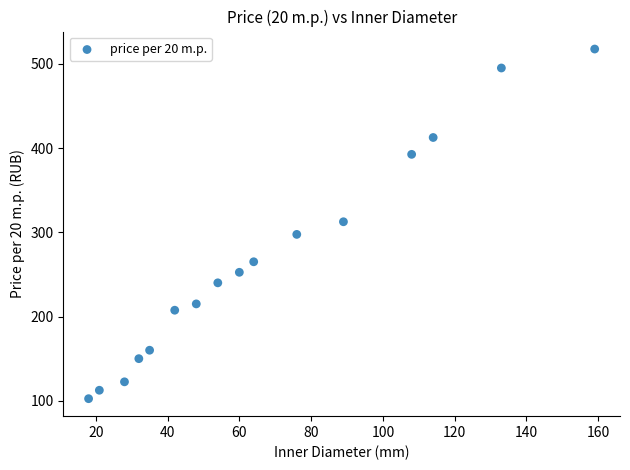

What is the range of Y values (max minus min)?

415.0